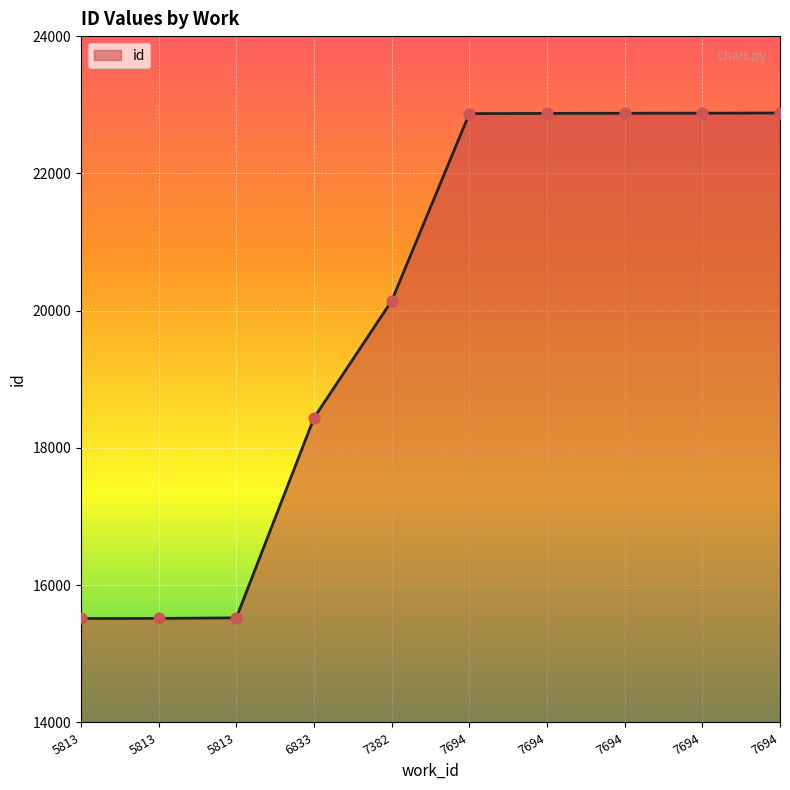

What is the ratio of the value at 7694 to the value at 5813?

1.5